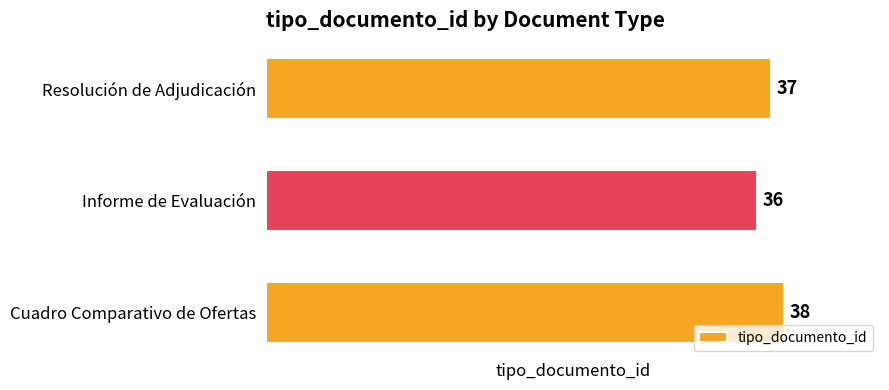

Reading top to bottom, list all the values displayed in this chart.

37	36	38